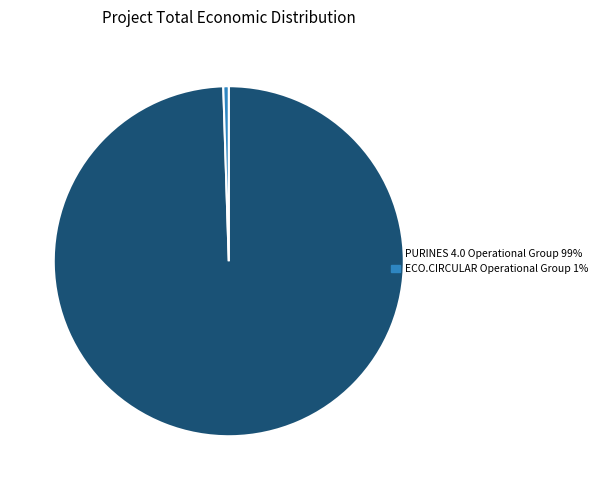

Count the number of slices in the pie.

2